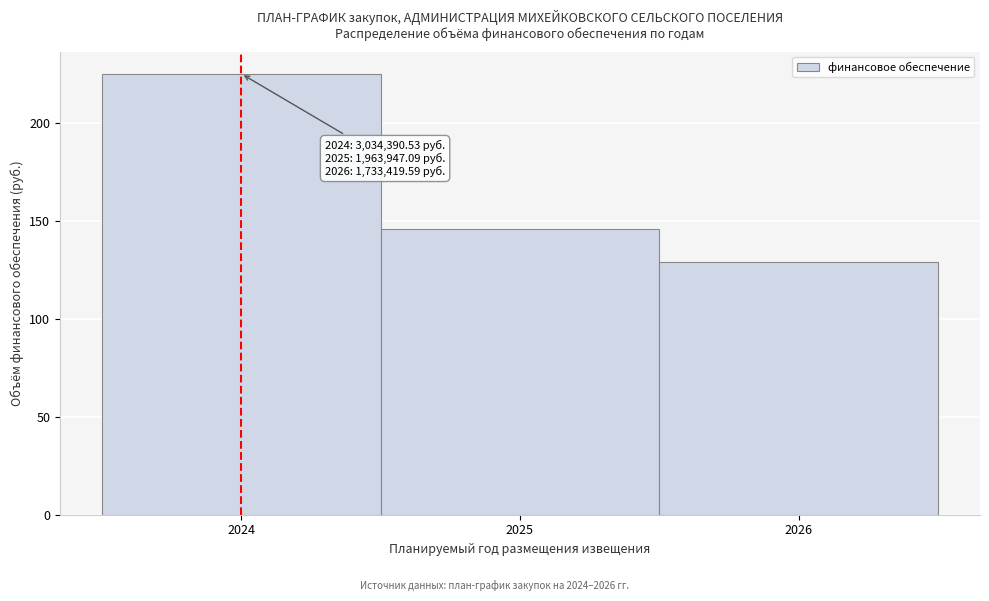

Over which range of the x-axis is the bar tallest?

2023.5 to 2024.5